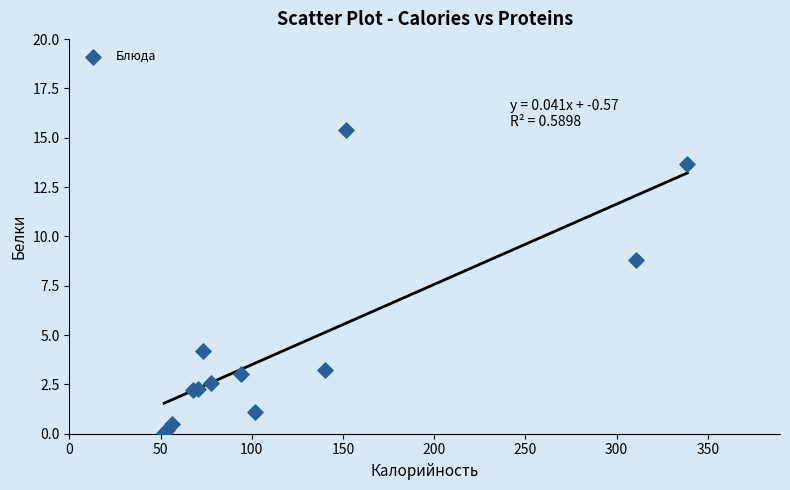

What Y value in the scatter plot is closest to 7?

8.8